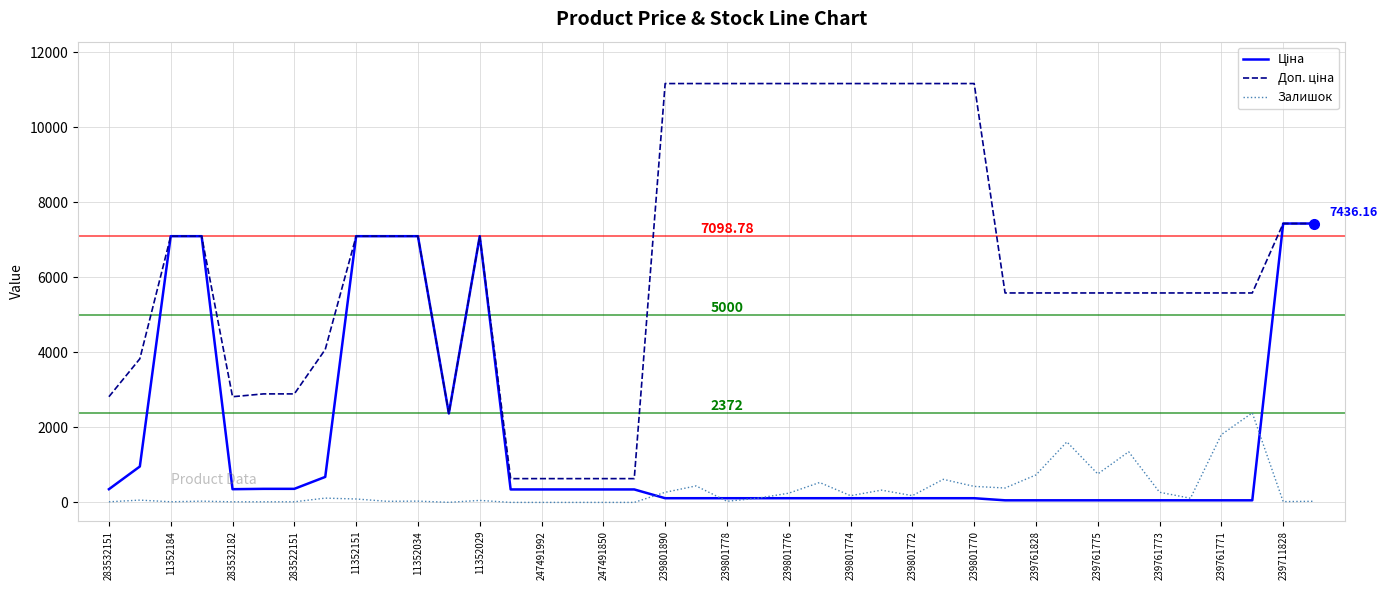

At how many categories does at least one series exceed 9033?

11